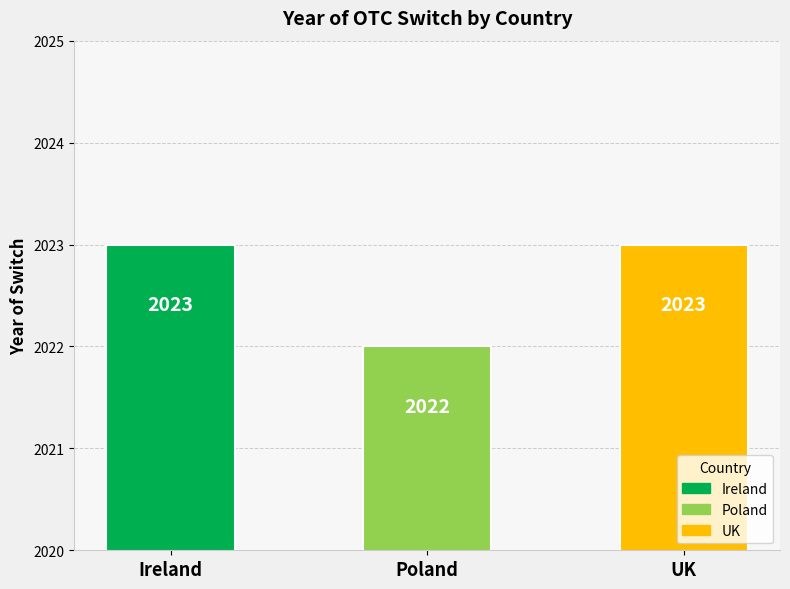

What is the ratio of the value at Ireland to the value at Poland?

1.0